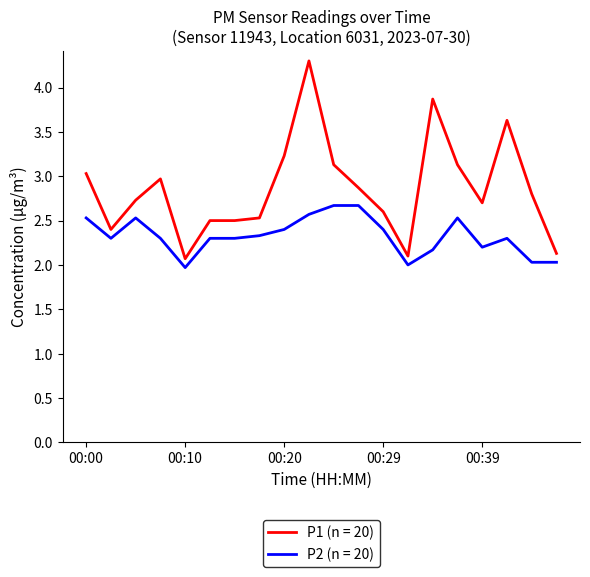

Which series has the widest spread of values?

P1 (n = 20)